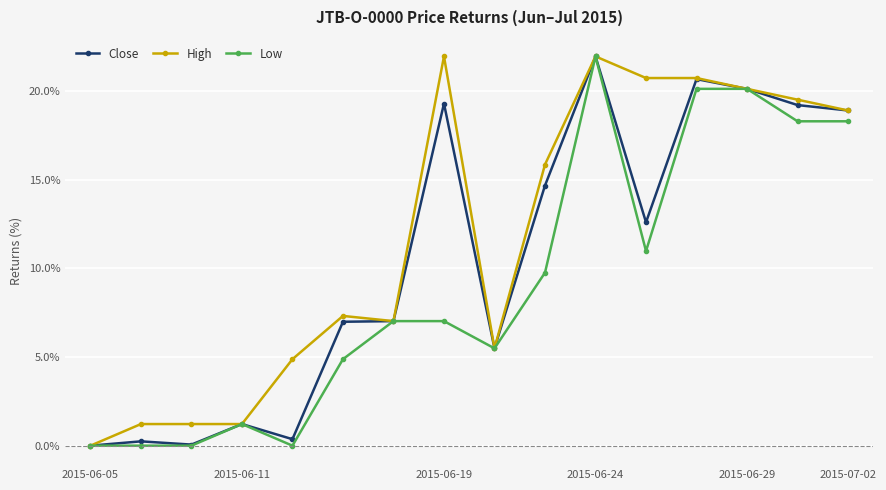

True or false: Low has more than 0 points higher than both neighbors.

True